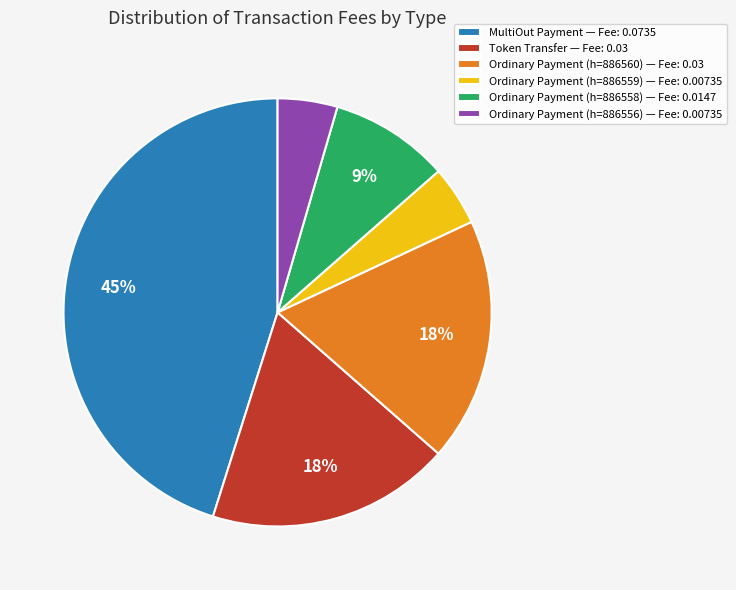

Is the sum of Ordinary Payment (h=886559) — Fee: 0.00735 and Token Transfer — Fee: 0.03 greater than half?

No